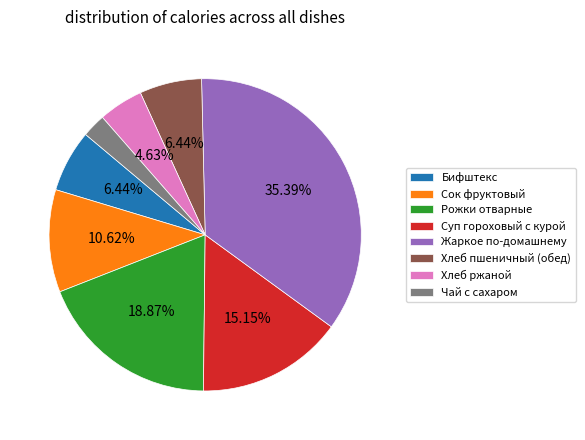

To the nearest percent, what portion does Рожки отварные represent?

19%